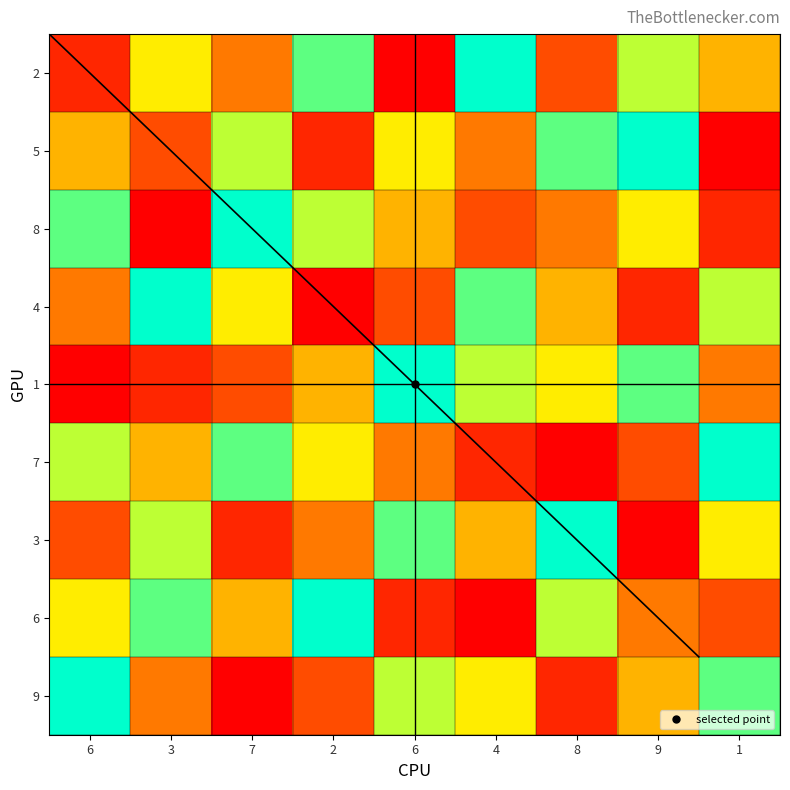

The 5 series shows 1 at 1. True or false?

False